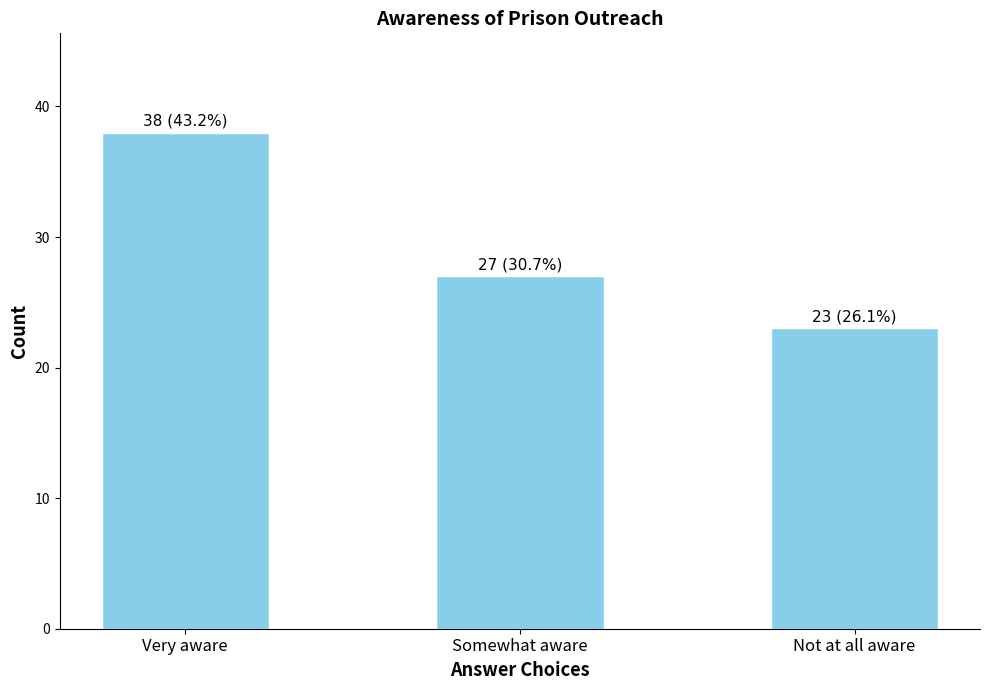

What is the difference between the values at Very aware and Somewhat aware?

11